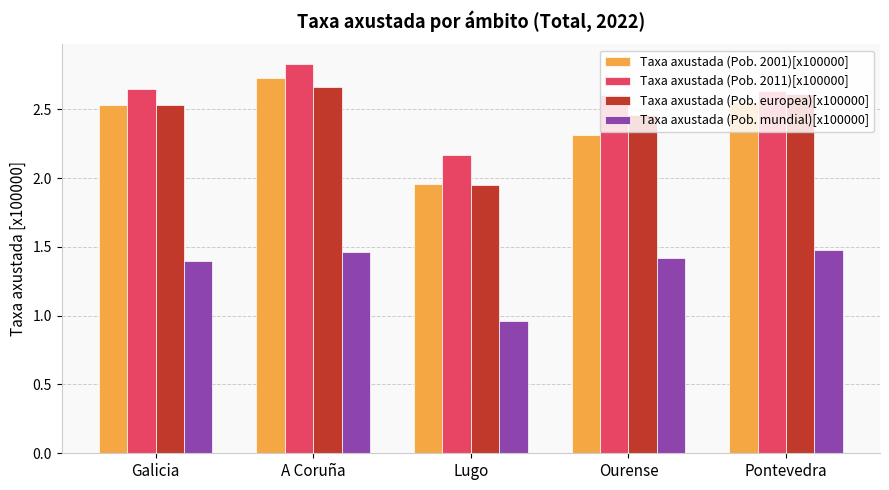

Rank the series by their maximum value, from lowest to highest.

Taxa axustada (Pob. mundial)[x100000], Taxa axustada (Pob. europea)[x100000], Taxa axustada (Pob. 2001)[x100000], Taxa axustada (Pob. 2011)[x100000]